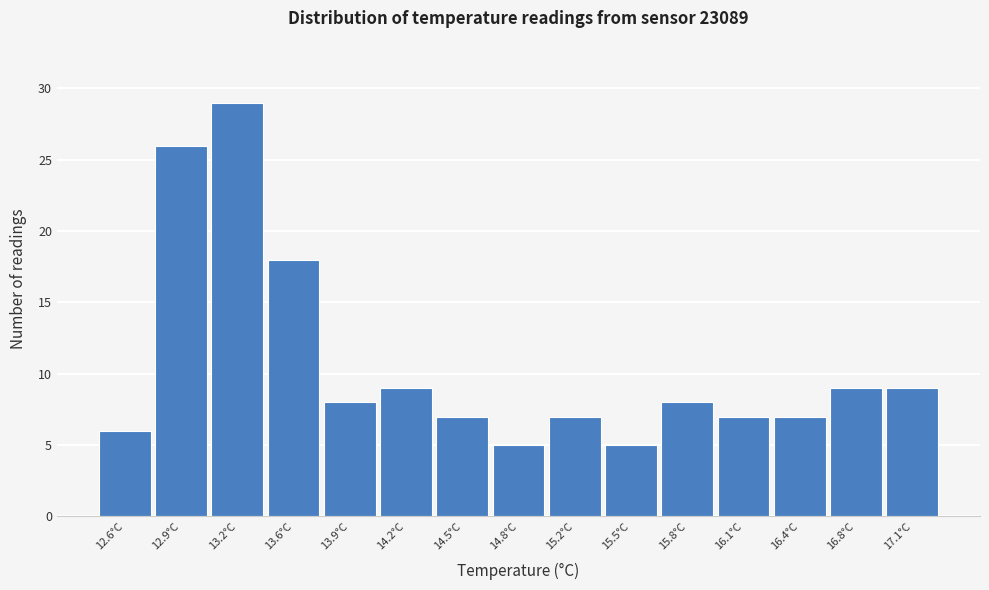

Reading left to right, transcribe all the data shown in this chart.

6	26	29	18	8	9	7	5	7	5	8	7	7	9	9